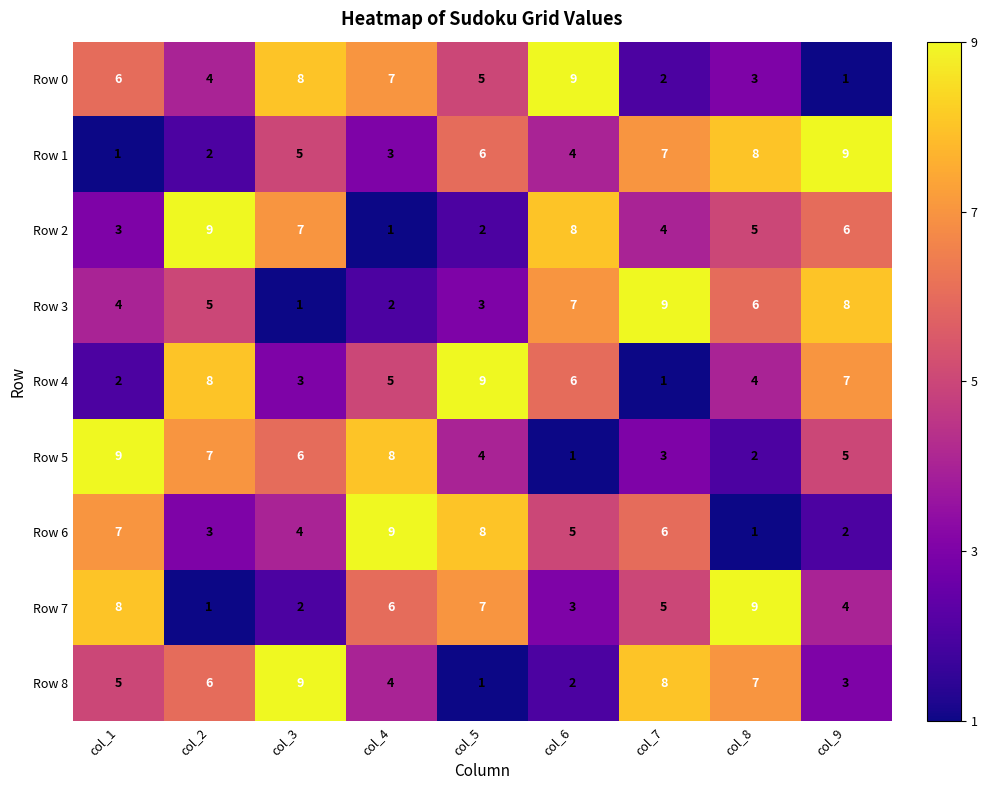

Which category has the highest value in the Row 8 series?

col_3